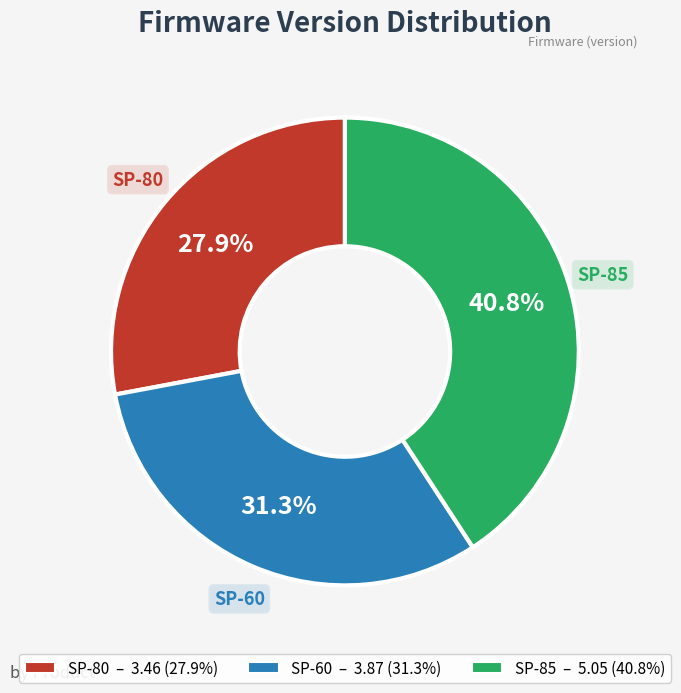

Is there a majority slice in this chart?

No